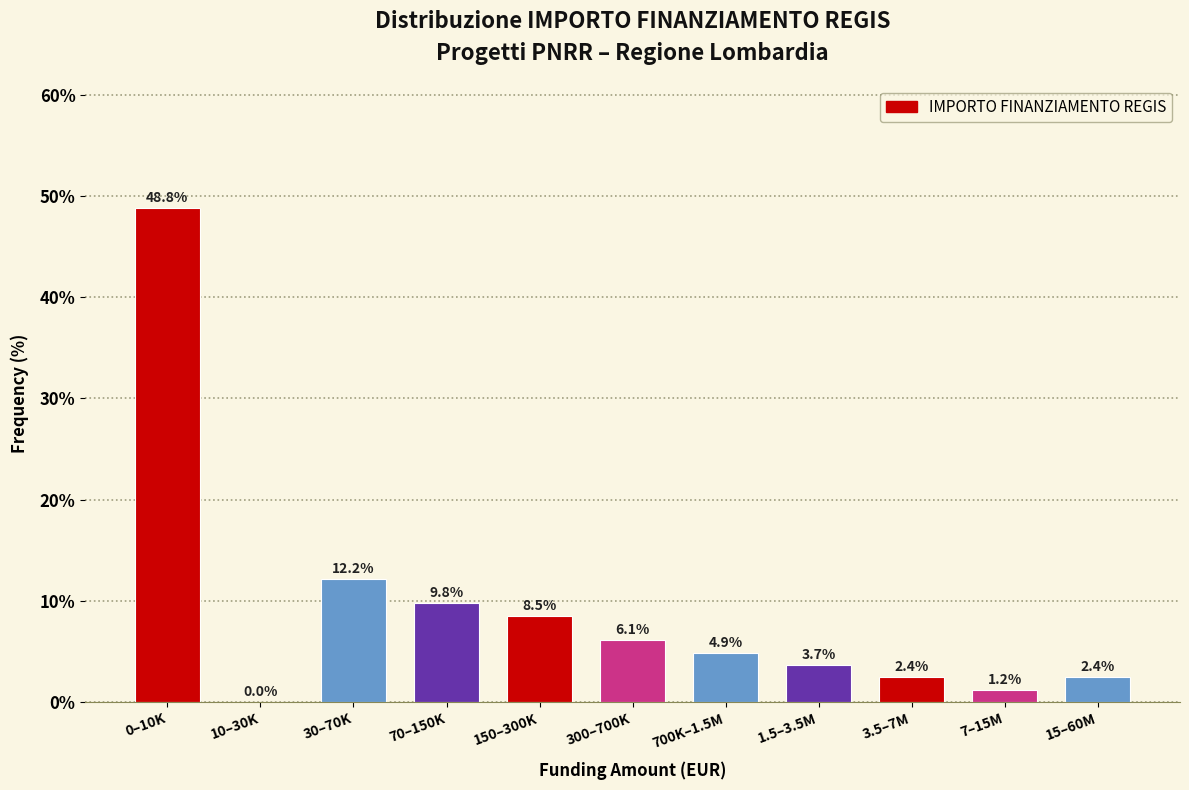

Reading left to right, what are all the values shown in this chart?

0–10K=48.8	10–30K=0.0	30–70K=12.2	70–150K=9.8	150–300K=8.5	300–700K=6.1	700K–1.5M=4.9	1.5–3.5M=3.7	3.5–7M=2.4	7–15M=1.2	15–60M=2.4